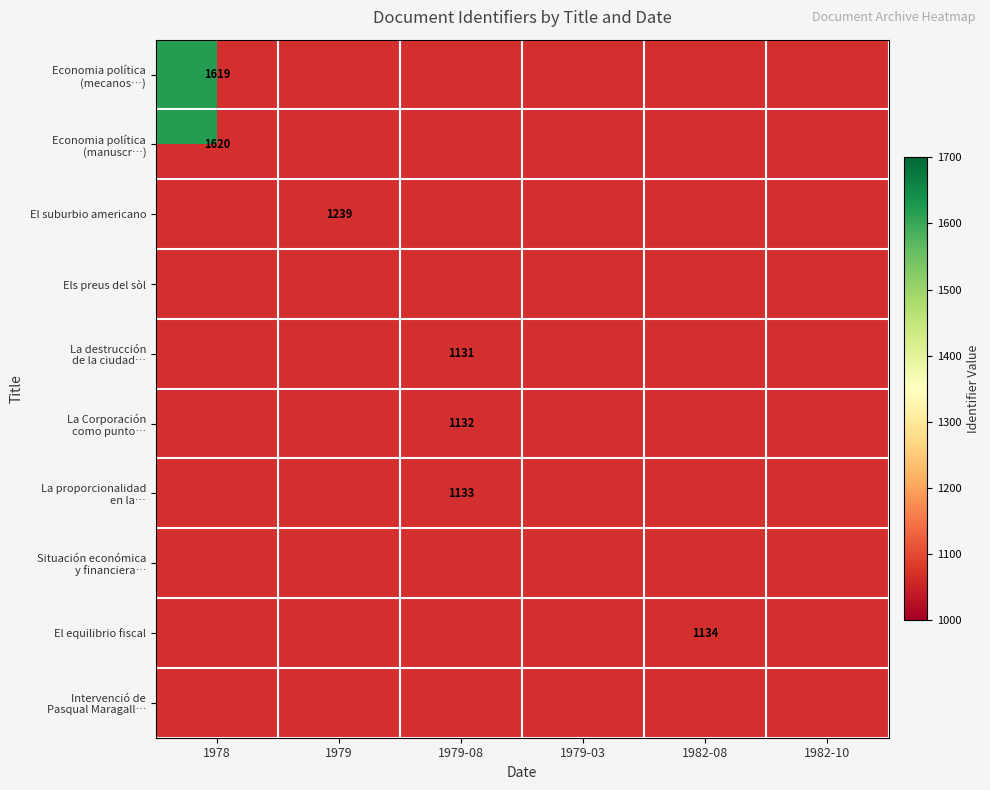

Count the number of categories in the chart.

6